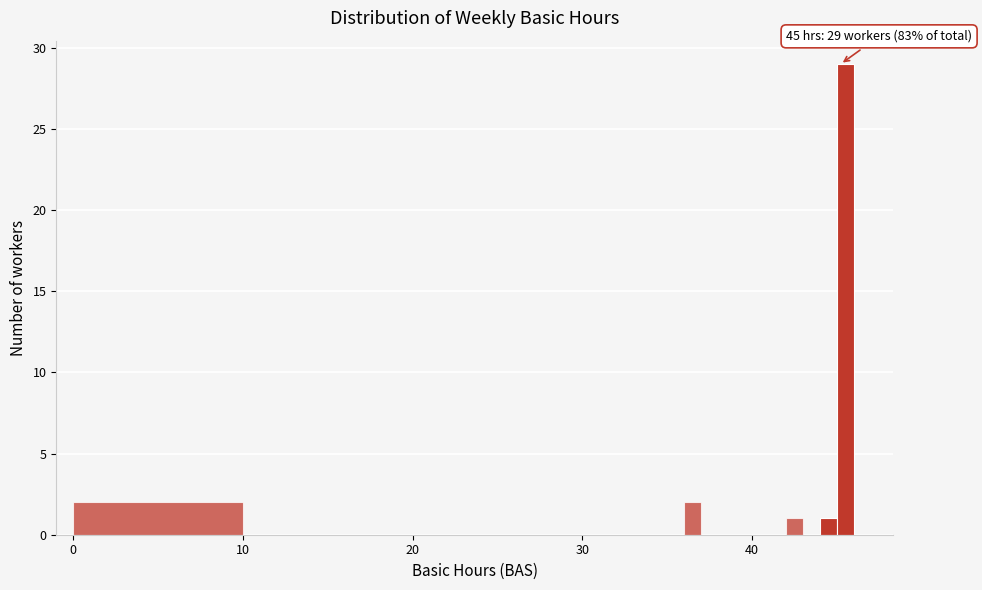

Around what value on the x-axis is the tallest bar? Give the approximate position of its centre, as read against the axis.

46